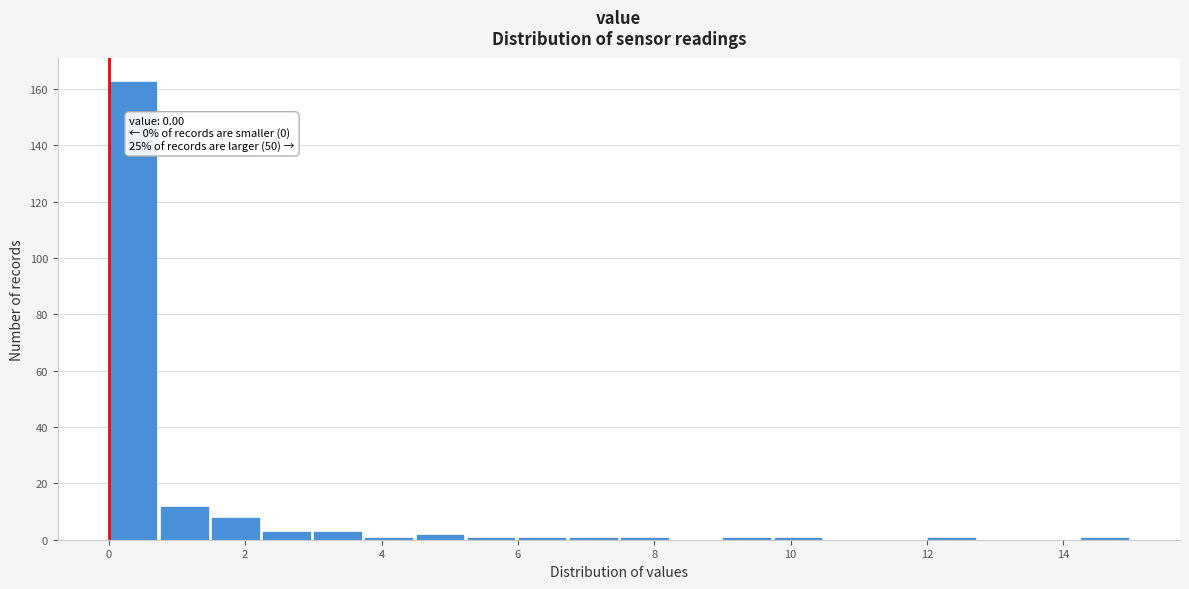

Around what value on the x-axis is the tallest bar? Give the approximate position of its centre, as read against the axis.

0.4